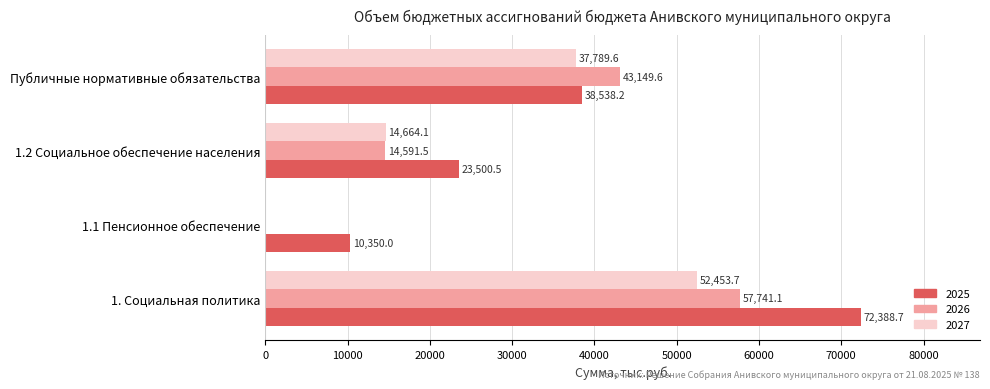

What value does the 2025 series have at 1.1 Пенсионное обеспечение?

10350.0